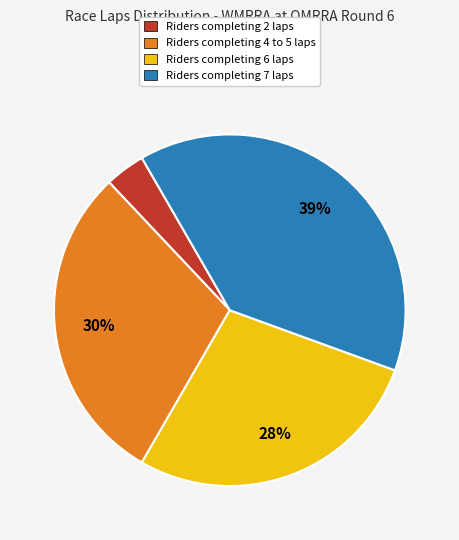

To the nearest percent, what is the difference between the largest and smallest slice percentages?

35%